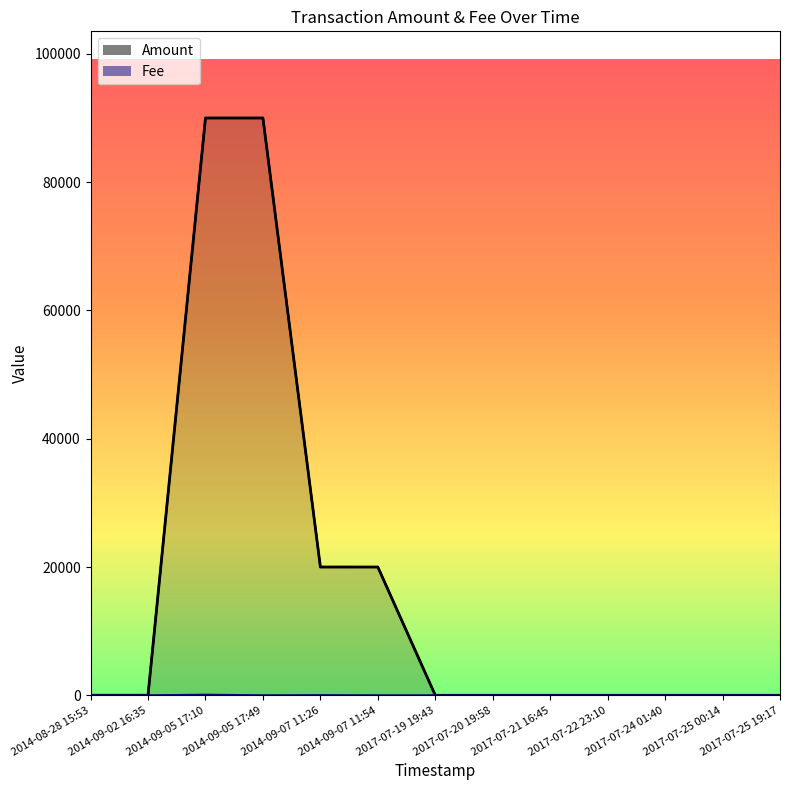

At which label does Amount first exceed 1?

2014-08-28 15:53